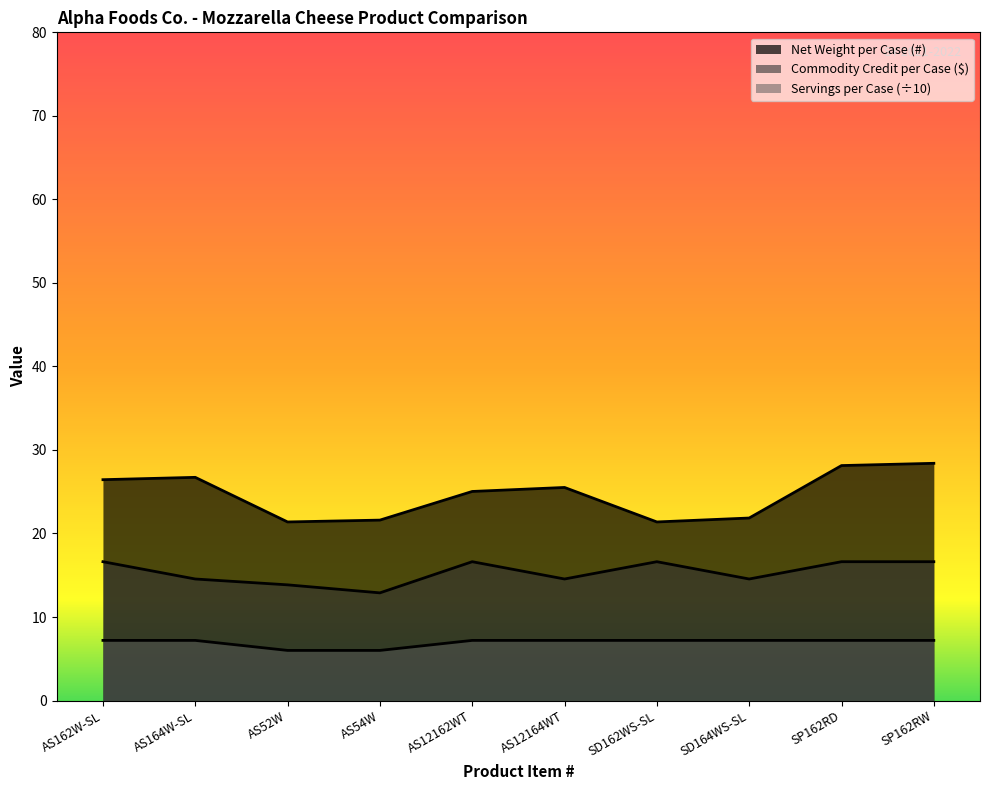

Which has a higher value, AS12162WT or SP162RD?

SP162RD